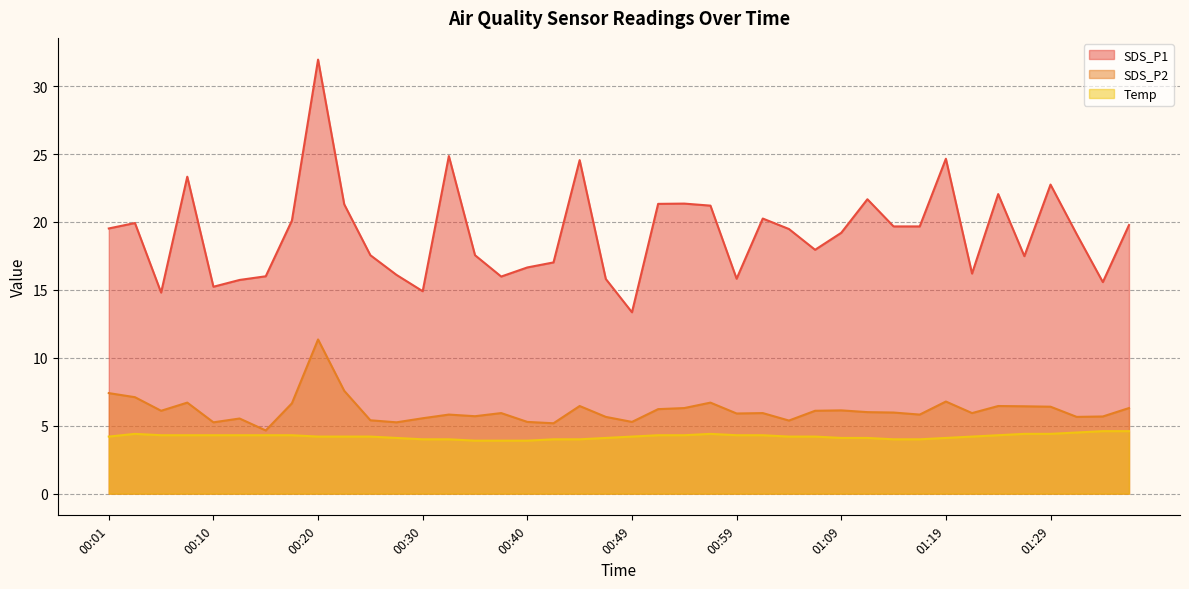

Which series has the widest spread of values?

SDS_P1